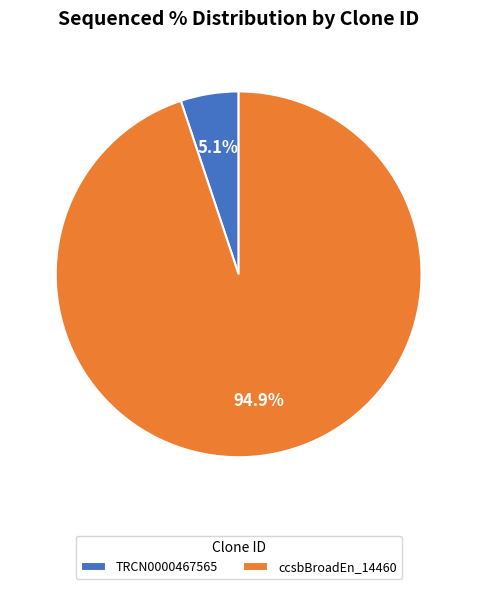

What percentage is NOT represented by ccsbBroadEn_14460?

5.1%